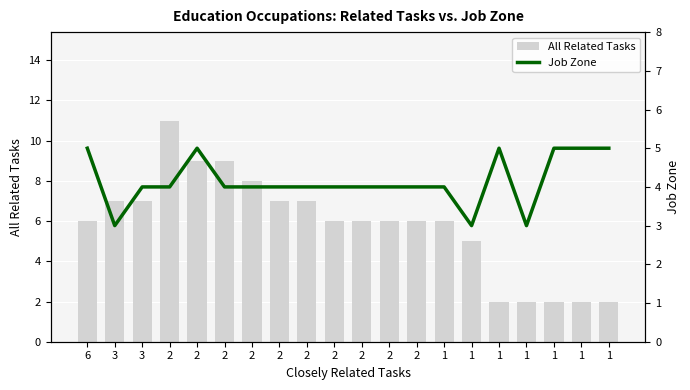

What is the difference between the second highest and minimum values in the Job Zone series?

2